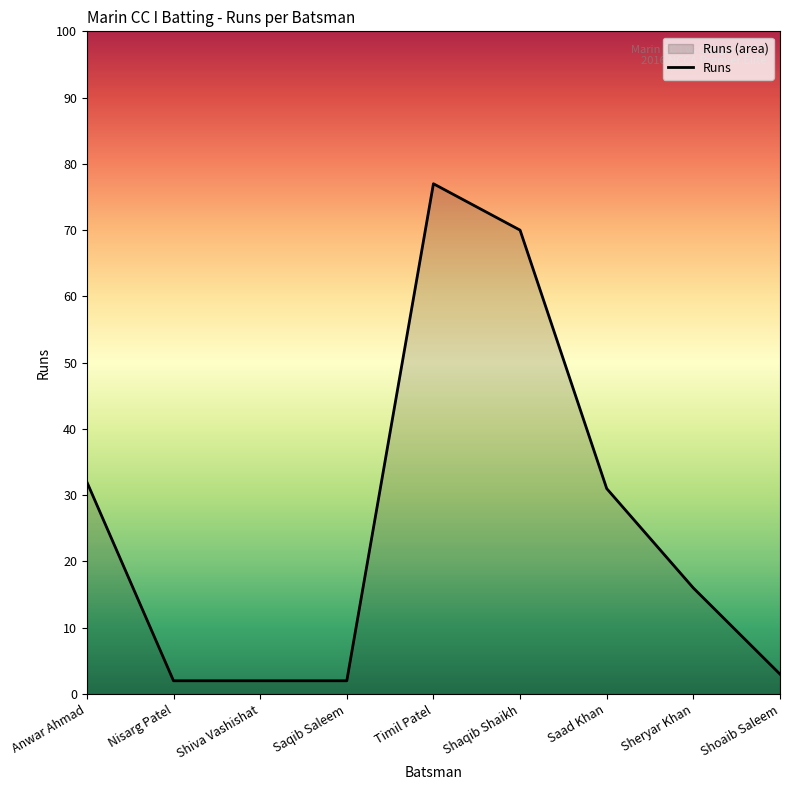

Read the value at Anwar Ahmad, to the nearest 5.

30